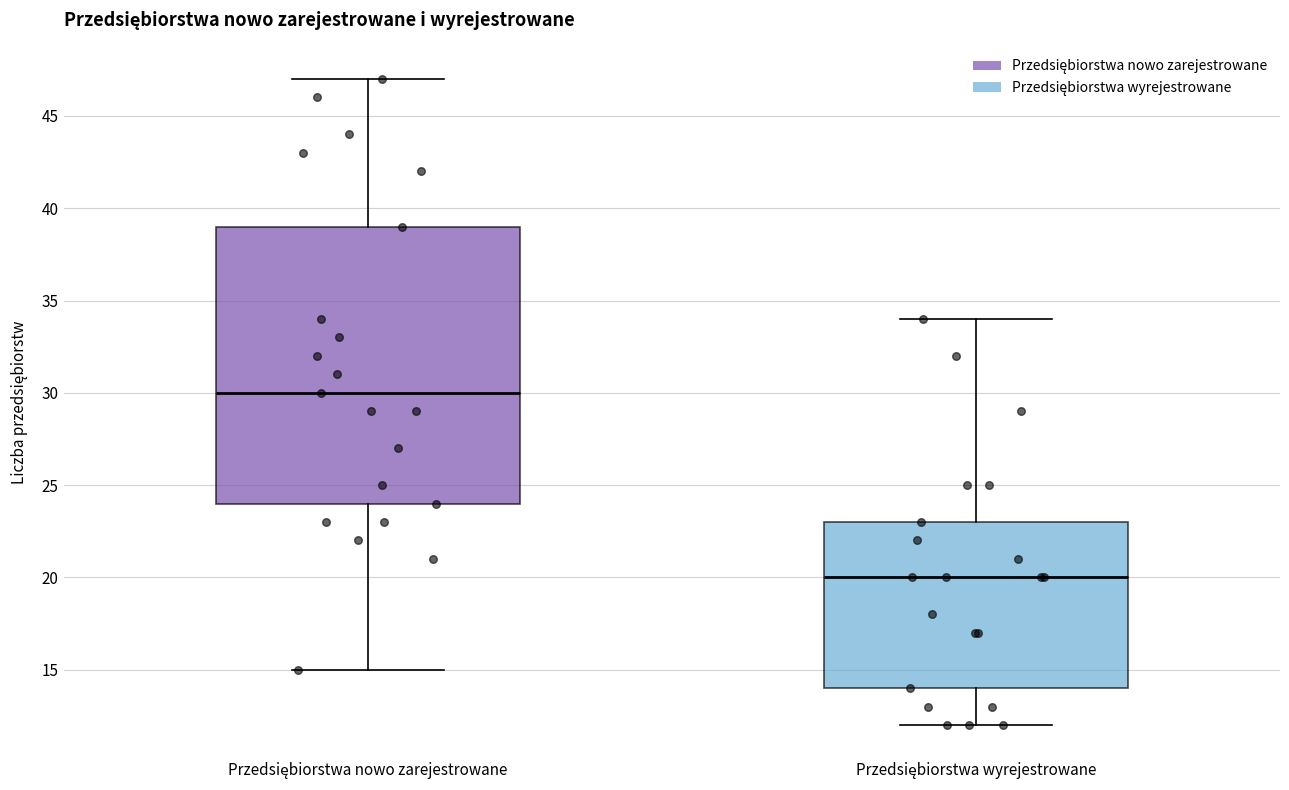

Comparing the boxes themselves (not the whiskers), which one is the tallest?

Przedsiębiorstwa nowo zarejestrowane